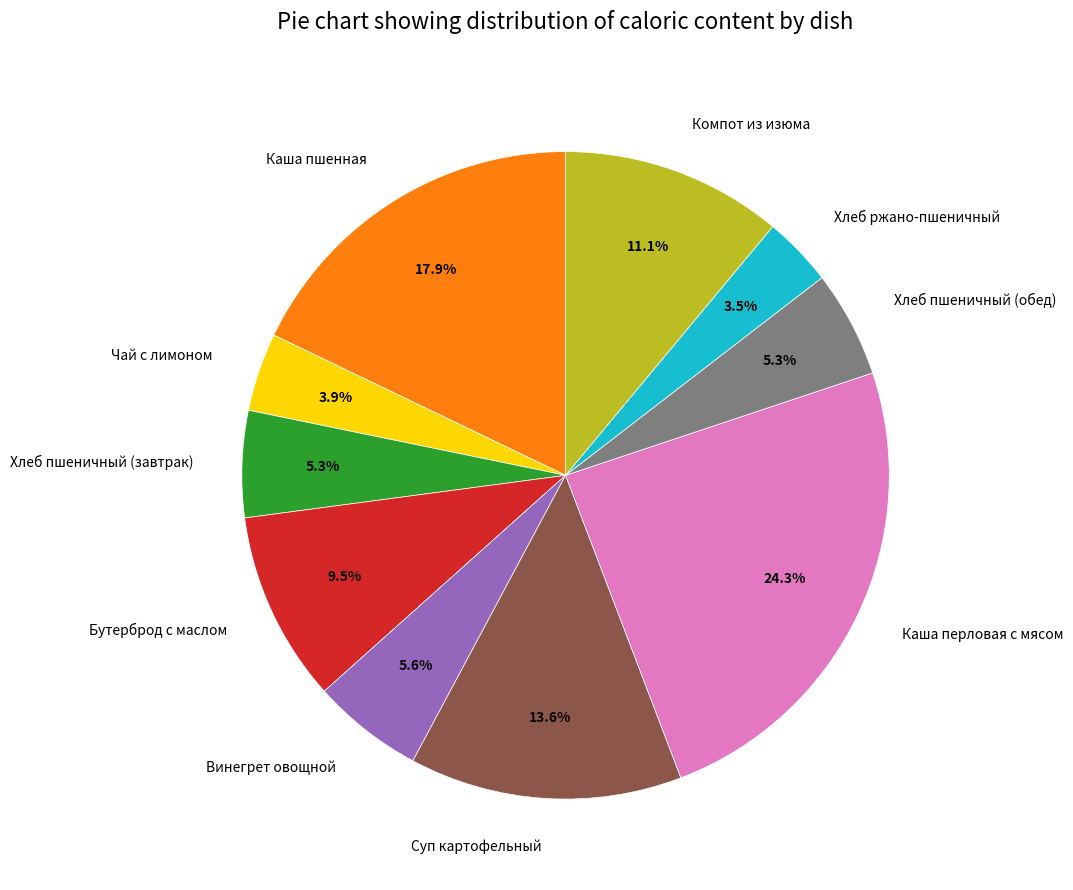

To the nearest percent, what percentage of the pie is Хлеб пшеничный (завтрак)?

5%